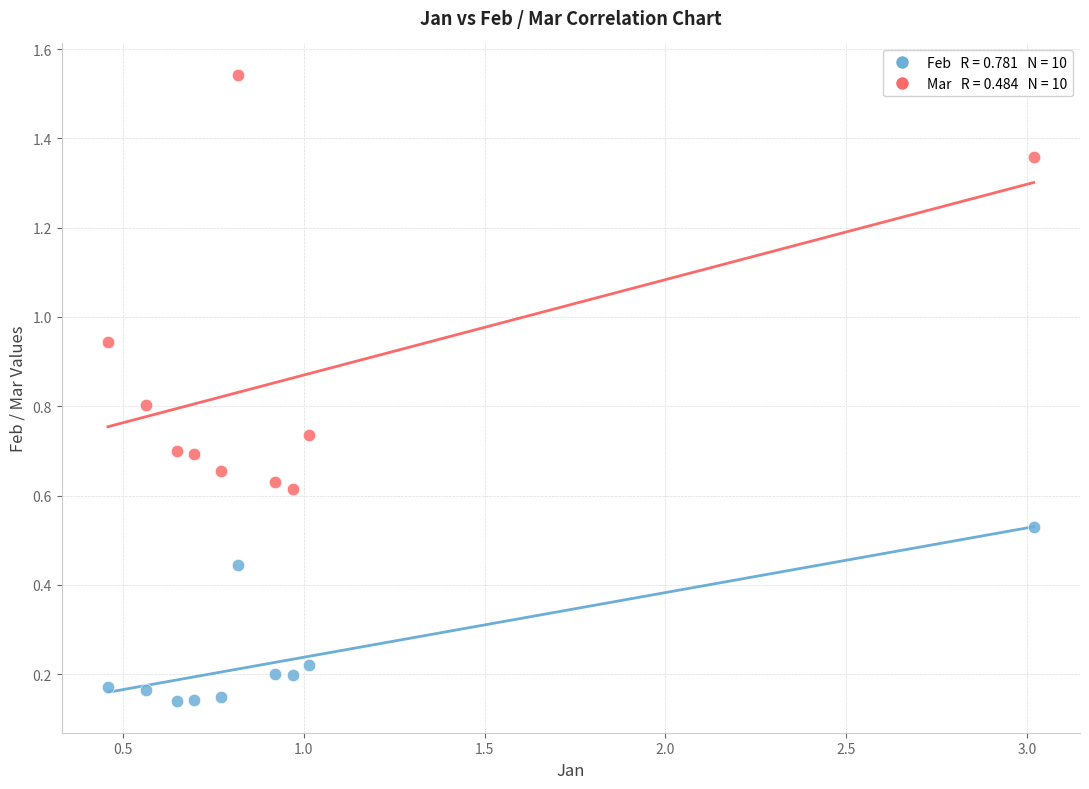

Across all data points, what is the range of X values (max minus min)?

2.6